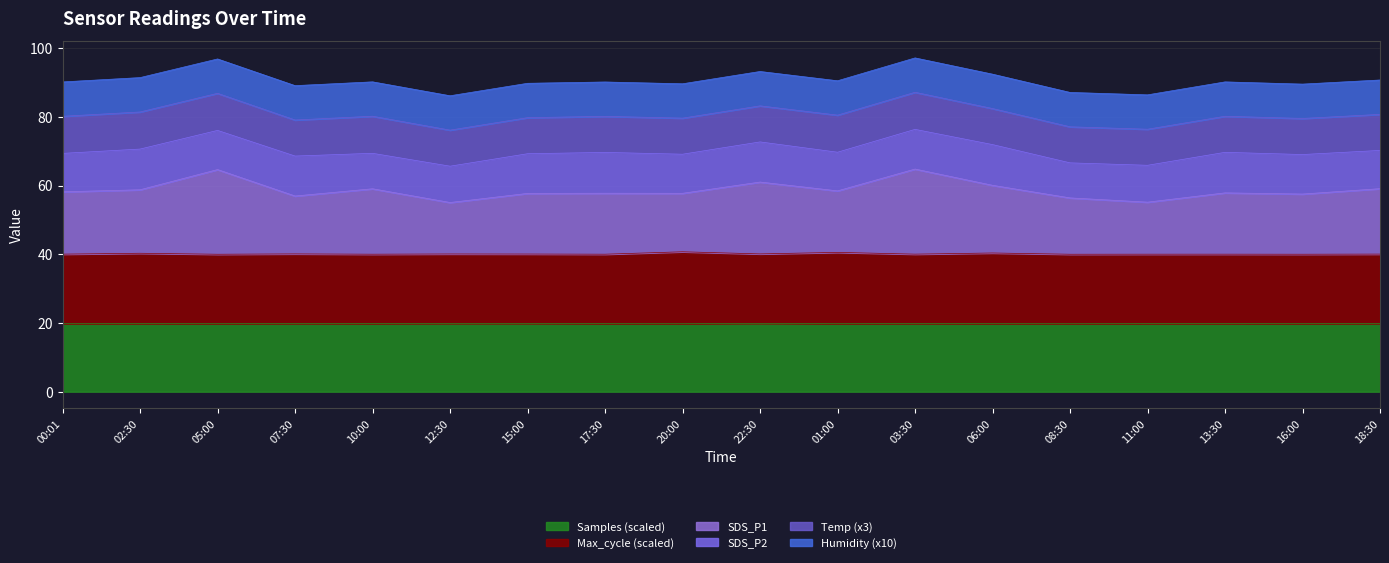

The Samples (scaled) series shows 11.9 at 08:30. True or false?

False